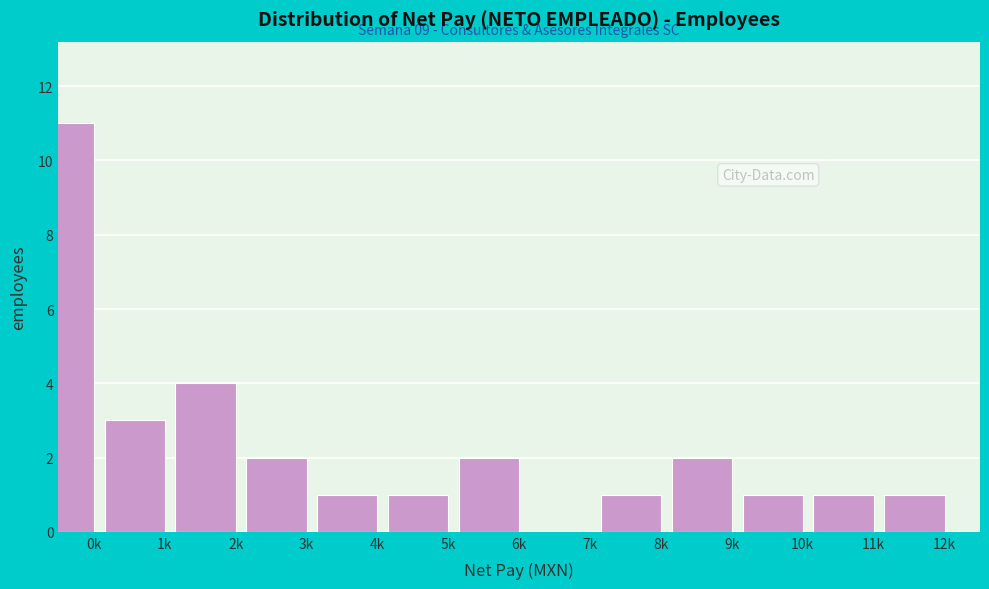

Reading left to right, transcribe all the data shown in this chart.

0k=11	1k=3	2k=4	3k=2	4k=1	5k=1	6k=2	7k=0	8k=1	9k=2	10k=1	11k=1	12k=1